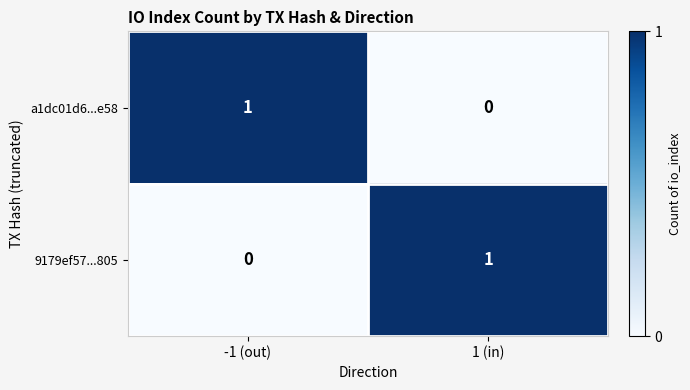

At which label does a1dc01d6...e58 reach its minimum?

1 (in)